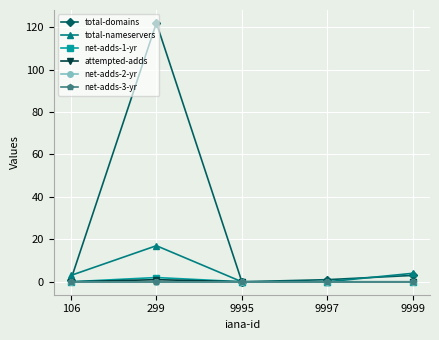

Is this an area chart (filled region under the line)?

No